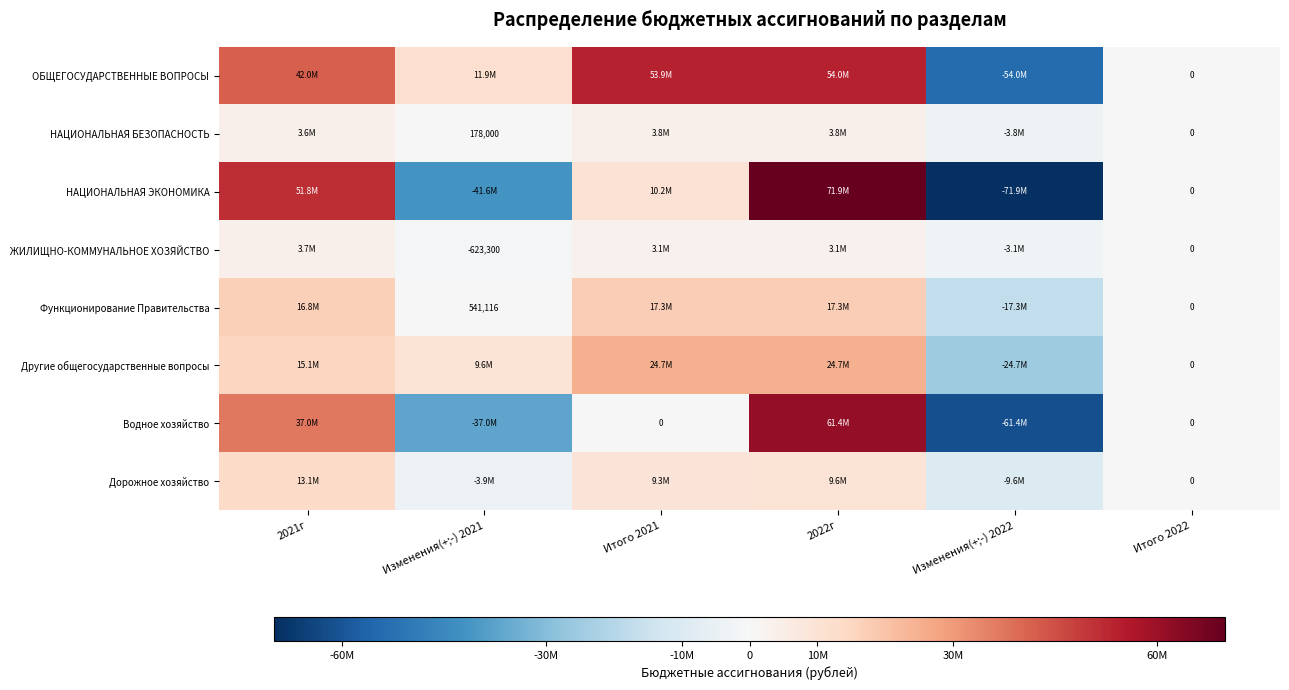

Is the value of НАЦИОНАЛЬНАЯ БЕЗОПАСНОСТЬ at Изменения(+;-) 2021 greater than the value of Функционирование Правительства at Изменения(+;-) 2021?

No